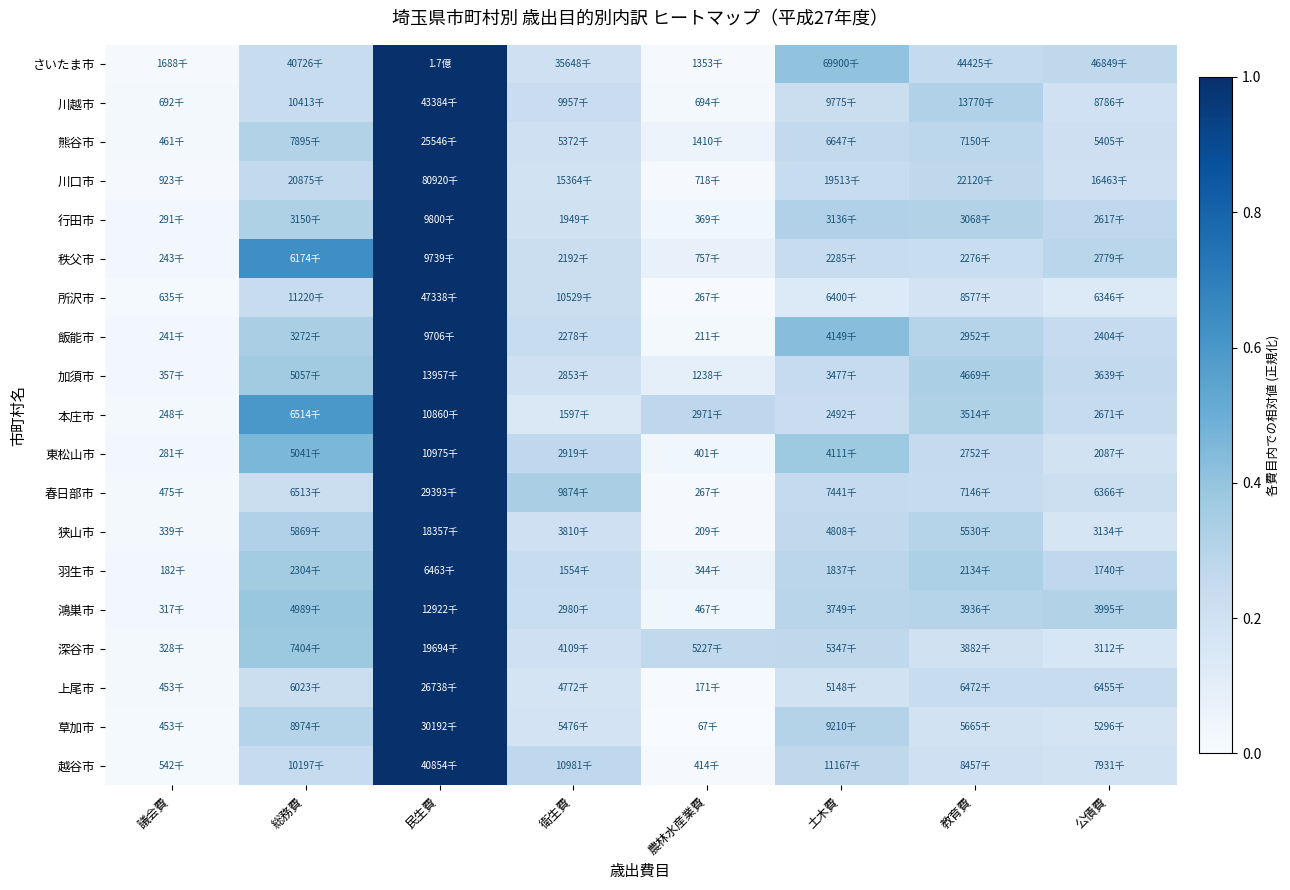

Reading left to right, what are all the values shown in this chart?

さいたま市: 議会費=0.0	総務費=0.2	民生費=1.0	衛生費=0.2	農林水産業費=0.0	土木費=0.4	教育費=0.3	公債費=0.3
川越市: 議会費=0.0	総務費=0.2	民生費=1.0	衛生費=0.2	農林水産業費=0.0	土木費=0.2	教育費=0.3	公債費=0.2
熊谷市: 議会費=0.0	総務費=0.3	民生費=1.0	衛生費=0.2	農林水産業費=0.1	土木費=0.3	教育費=0.3	公債費=0.2
川口市: 議会費=0.0	総務費=0.3	民生費=1.0	衛生費=0.2	農林水産業費=0.0	土木費=0.2	教育費=0.3	公債費=0.2
行田市: 議会費=0.0	総務費=0.3	民生費=1.0	衛生費=0.2	農林水産業費=0.0	土木費=0.3	教育費=0.3	公債費=0.3
秩父市: 議会費=0.0	総務費=0.6	民生費=1.0	衛生費=0.2	農林水産業費=0.1	土木費=0.2	教育費=0.2	公債費=0.3
所沢市: 議会費=0.0	総務費=0.2	民生費=1.0	衛生費=0.2	農林水産業費=0.0	土木費=0.1	教育費=0.2	公債費=0.1
飯能市: 議会費=0.0	総務費=0.3	民生費=1.0	衛生費=0.2	農林水産業費=0.0	土木費=0.4	教育費=0.3	公債費=0.2
加須市: 議会費=0.0	総務費=0.4	民生費=1.0	衛生費=0.2	農林水産業費=0.1	土木費=0.2	教育費=0.3	公債費=0.3
本庄市: 議会費=0.0	総務費=0.6	民生費=1.0	衛生費=0.1	農林水産業費=0.3	土木費=0.2	教育費=0.3	公債費=0.2
東松山市: 議会費=0.0	総務費=0.5	民生費=1.0	衛生費=0.3	農林水産業費=0.0	土木費=0.4	教育費=0.3	公債費=0.2
春日部市: 議会費=0.0	総務費=0.2	民生費=1.0	衛生費=0.3	農林水産業費=0.0	土木費=0.3	教育費=0.2	公債費=0.2
狭山市: 議会費=0.0	総務費=0.3	民生費=1.0	衛生費=0.2	農林水産業費=0.0	土木費=0.3	教育費=0.3	公債費=0.2
羽生市: 議会費=0.0	総務費=0.4	民生費=1.0	衛生費=0.2	農林水産業費=0.1	土木費=0.3	教育費=0.3	公債費=0.3
鴻巣市: 議会費=0.0	総務費=0.4	民生費=1.0	衛生費=0.2	農林水産業費=0.0	土木費=0.3	教育費=0.3	公債費=0.3
深谷市: 議会費=0.0	総務費=0.4	民生費=1.0	衛生費=0.2	農林水産業費=0.3	土木費=0.3	教育費=0.2	公債費=0.2
上尾市: 議会費=0.0	総務費=0.2	民生費=1.0	衛生費=0.2	農林水産業費=0.0	土木費=0.2	教育費=0.2	公債費=0.2
草加市: 議会費=0.0	総務費=0.3	民生費=1.0	衛生費=0.2	農林水産業費=0.0	土木費=0.3	教育費=0.2	公債費=0.2
越谷市: 議会費=0.0	総務費=0.2	民生費=1.0	衛生費=0.3	農林水産業費=0.0	土木費=0.3	教育費=0.2	公債費=0.2